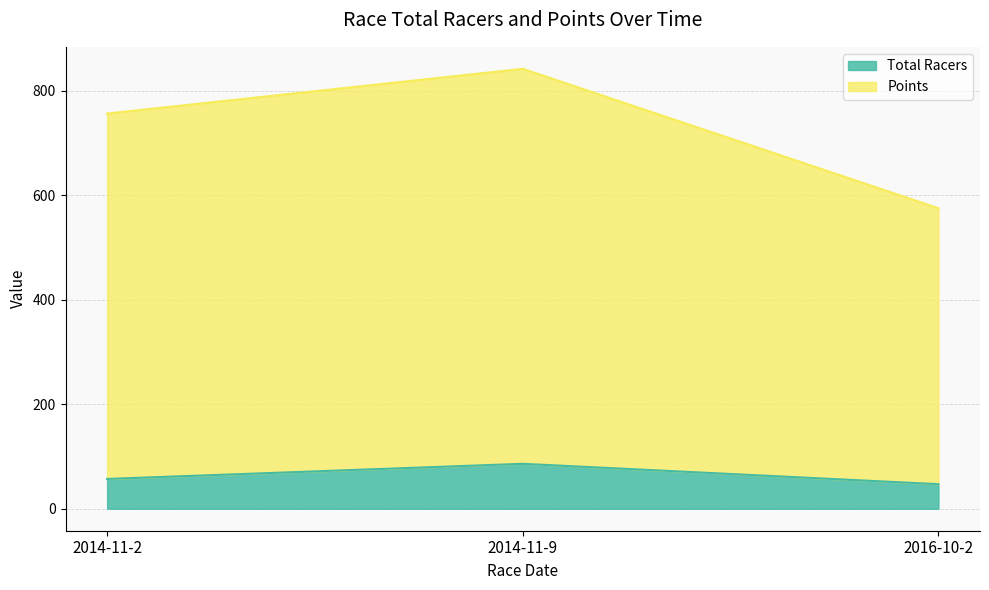

Where is Total Racers nearest to the value 66?

2014-11-2